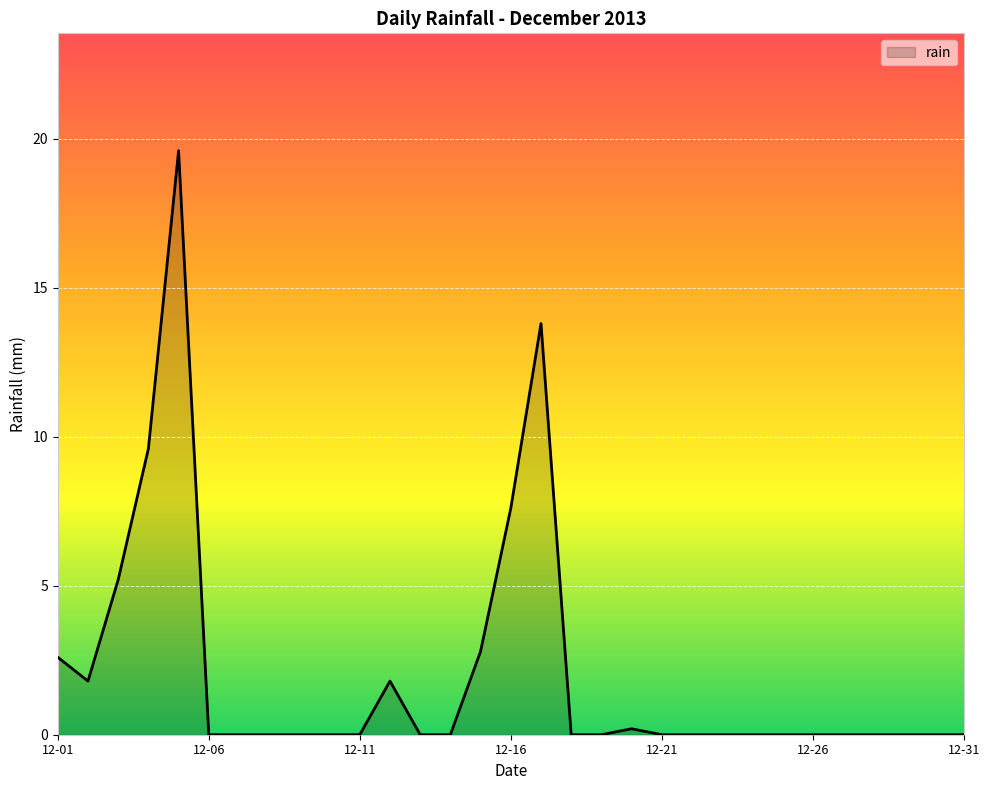

What is the difference between the maximum and minimum values?

19.6